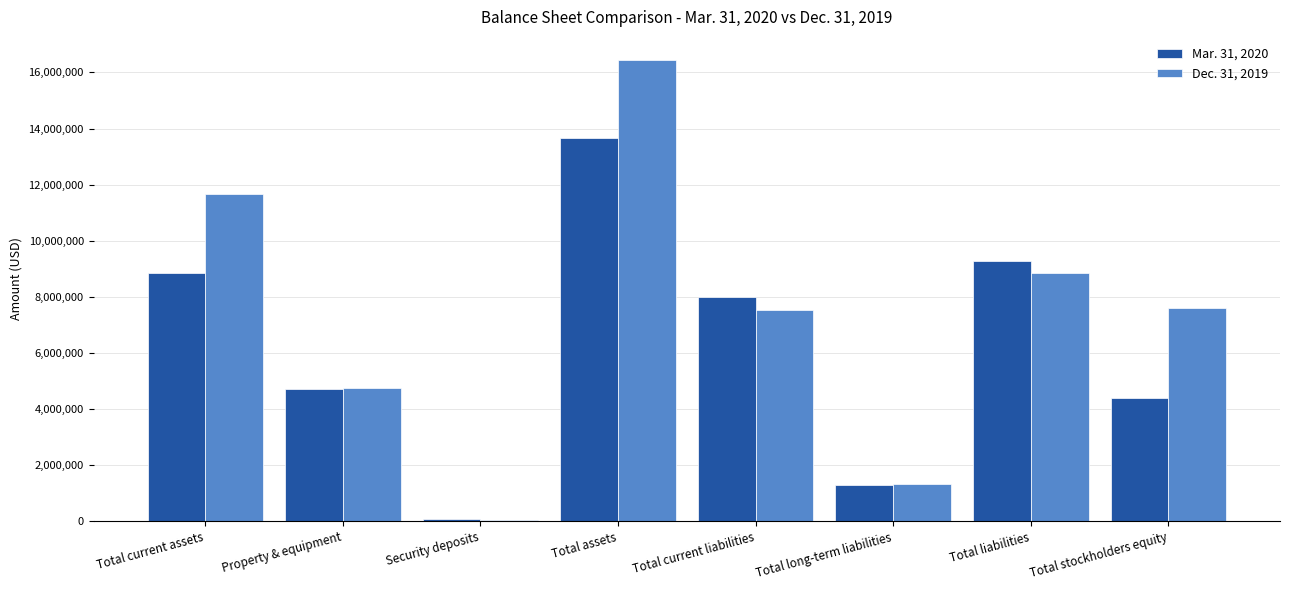

Which label corresponds to the largest value in the chart?

Total assets